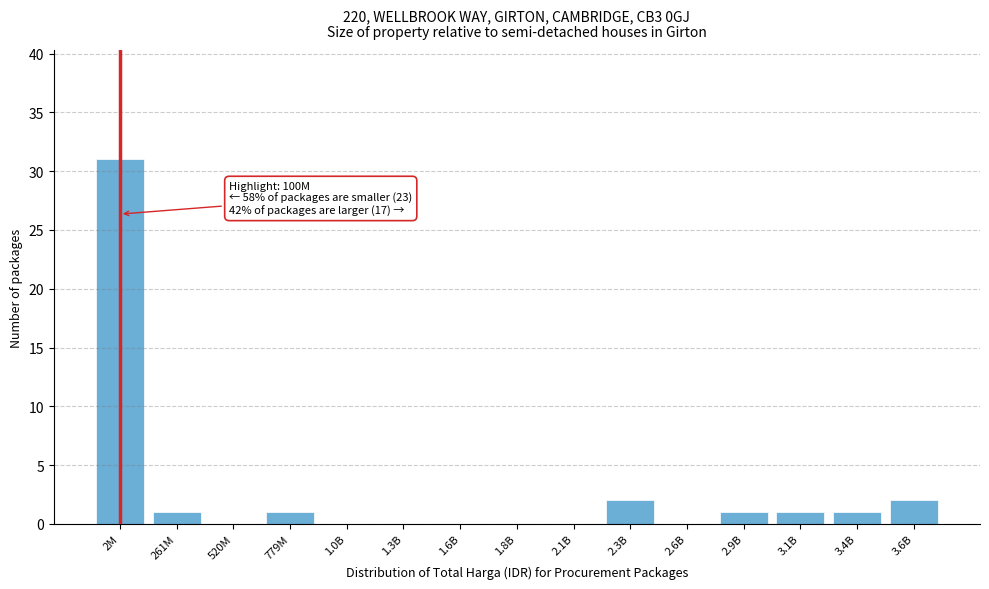

Reading left to right, extract all data points from this chart.

2M=31	261M=1	520M=0	779M=1	1.0B=0	1.3B=0	1.6B=0	1.8B=0	2.1B=0	2.3B=2	2.6B=0	2.9B=1	3.1B=1	3.4B=1	3.6B=2